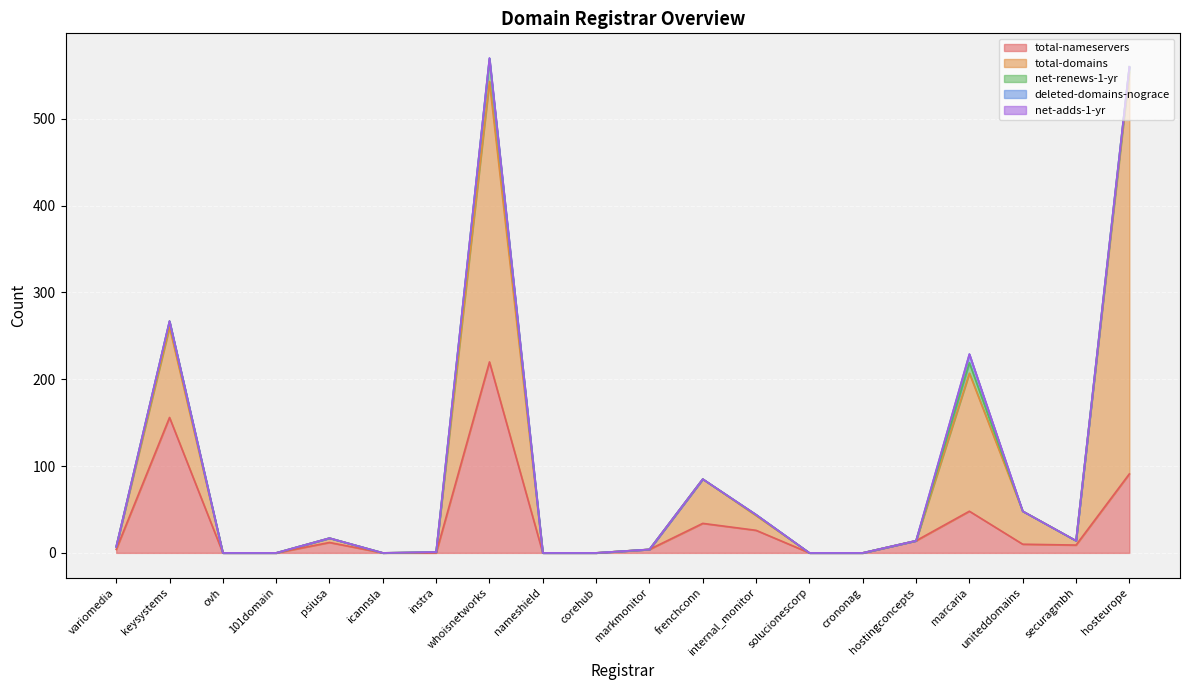

Reading left to right, transcribe all the data shown in this chart.

total-nameservers: variomedia=4	keysystems=156	ovh=0	101domain=0	psiusa=12	icannsla=0	instra=0	whoisnetworks=220	nameshield=0	corehub=0	markmonitor=4	frenchconn=34	internal_monitor=26	solucionescorp=0	crononag=0	hostingconcepts=14	marcaria=48	uniteddomains=10	securagmbh=9	hosteurope=91
total-domains: variomedia=3	keysystems=104	ovh=0	101domain=0	psiusa=5	icannsla=0	instra=1	whoisnetworks=323	nameshield=0	corehub=0	markmonitor=0	frenchconn=51	internal_monitor=17	solucionescorp=0	crononag=0	hostingconcepts=0	marcaria=159	uniteddomains=38	securagmbh=5	hosteurope=463
net-renews-1-yr: variomedia=0	keysystems=7	ovh=0	101domain=0	psiusa=0	icannsla=0	instra=0	whoisnetworks=26	nameshield=0	corehub=0	markmonitor=0	frenchconn=0	internal_monitor=1	solucionescorp=0	crononag=0	hostingconcepts=0	marcaria=12	uniteddomains=0	securagmbh=0	hosteurope=6
deleted-domains-nograce: variomedia=0	keysystems=0	ovh=0	101domain=0	psiusa=0	icannsla=0	instra=0	whoisnetworks=1	nameshield=0	corehub=0	markmonitor=0	frenchconn=0	internal_monitor=0	solucionescorp=0	crononag=0	hostingconcepts=0	marcaria=10	uniteddomains=0	securagmbh=0	hosteurope=0
net-adds-1-yr: variomedia=0	keysystems=0	ovh=0	101domain=0	psiusa=0	icannsla=0	instra=0	whoisnetworks=0	nameshield=0	corehub=0	markmonitor=0	frenchconn=0	internal_monitor=0	solucionescorp=0	crononag=0	hostingconcepts=0	marcaria=0	uniteddomains=0	securagmbh=0	hosteurope=0